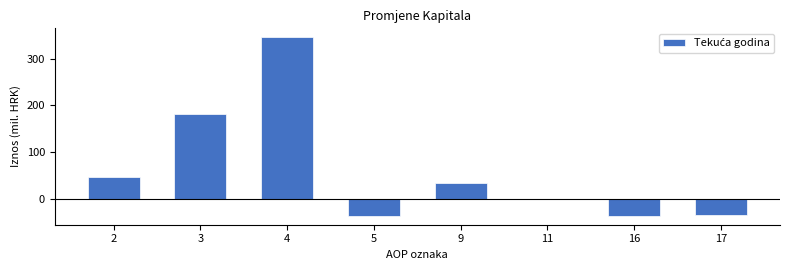

What is the change in value from 4 to 5?

-381.9